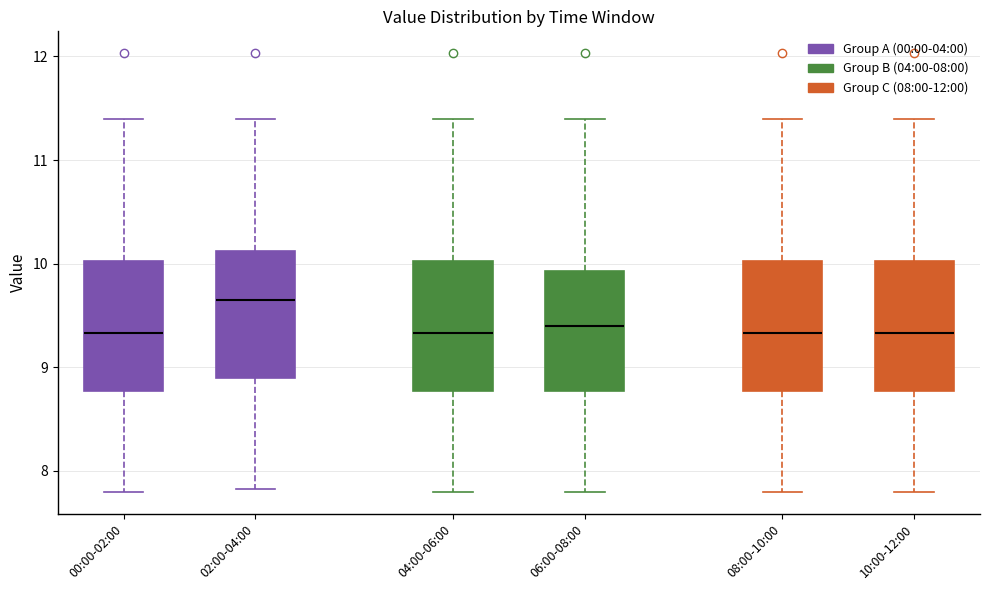

Reading left to right, transcribe this box plot: for each box, give where its median line is, the range the box spans, and where its two whiskers end, as read against the y-axis. The values are not printed on the chart, so give them approximately, as read against the axis.

00:00-02:00: median 9.3, box 8.8 to 10.0, whiskers 7.8 to 11.4
02:00-04:00: median 9.7, box 8.9 to 10.1, whiskers 7.8 to 11.4
04:00-06:00: median 9.3, box 8.8 to 10.0, whiskers 7.8 to 11.4
06:00-08:00: median 9.4, box 8.8 to 9.9, whiskers 7.8 to 11.4
08:00-10:00: median 9.3, box 8.8 to 10.0, whiskers 7.8 to 11.4
10:00-12:00: median 9.3, box 8.8 to 10.0, whiskers 7.8 to 11.4